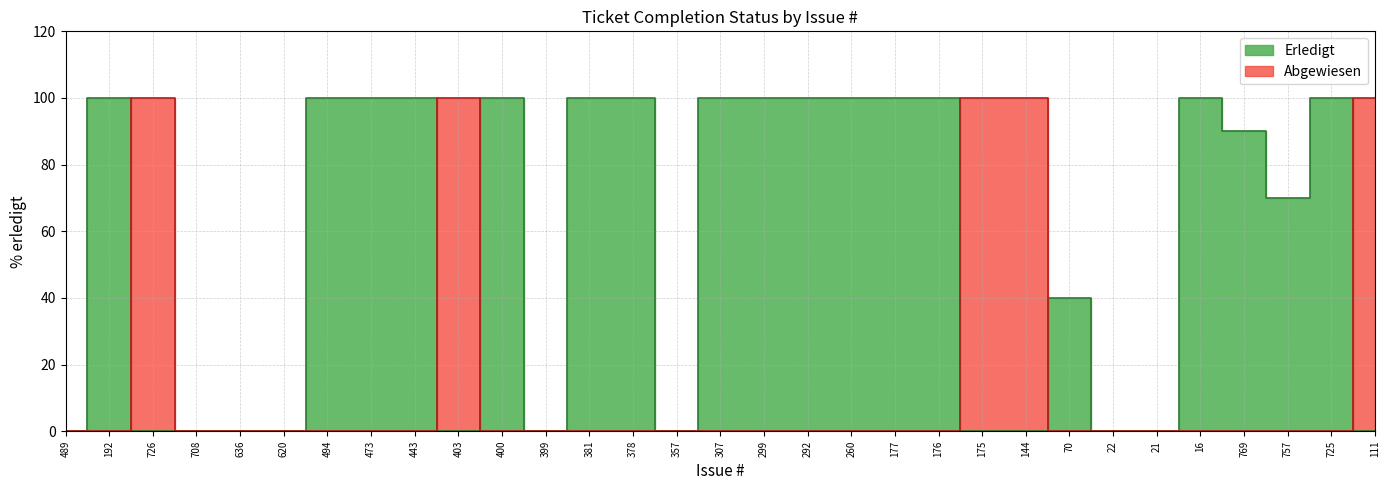

What position from the right is 489?

31